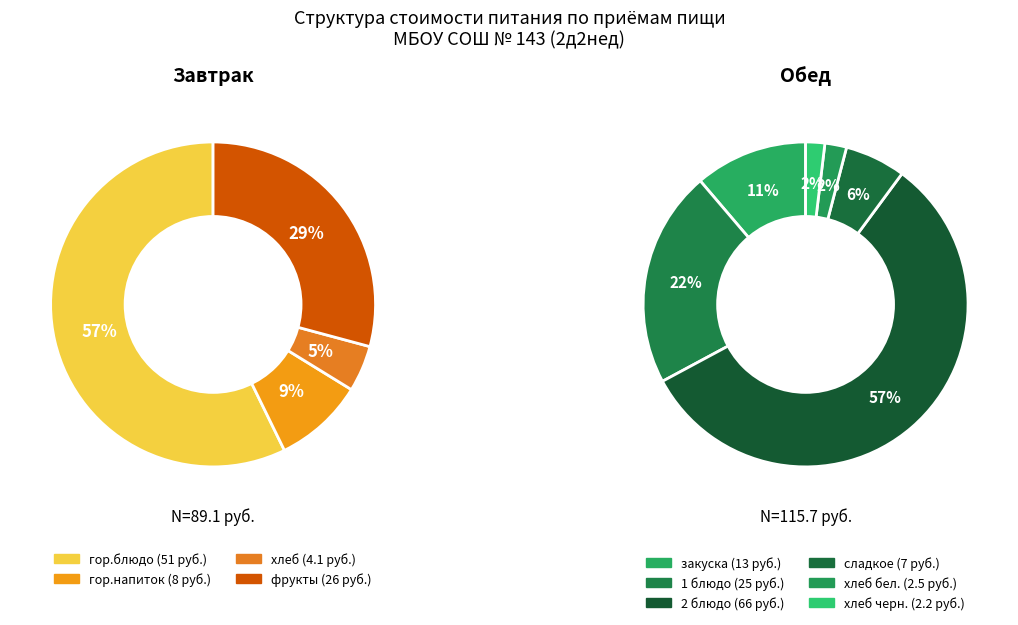

True or false: Завтрак (хлеб) accounts for 1% of the total.

False